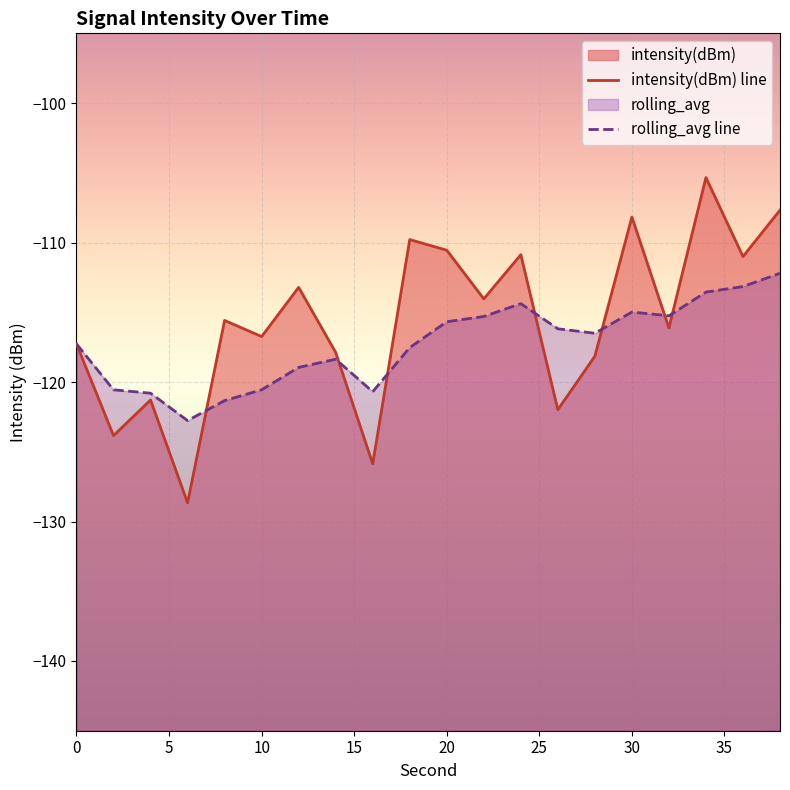

Which series has the widest spread of values?

intensity(dBm) line